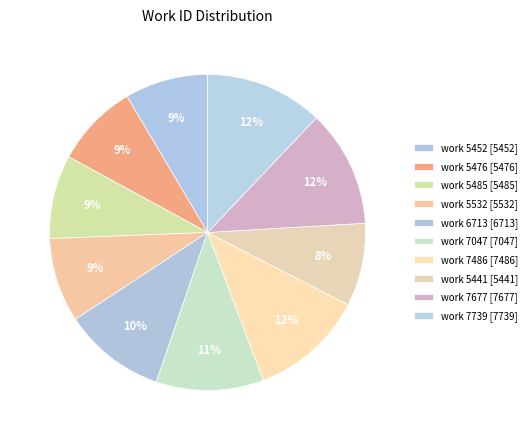

Is there a majority slice in this chart?

No